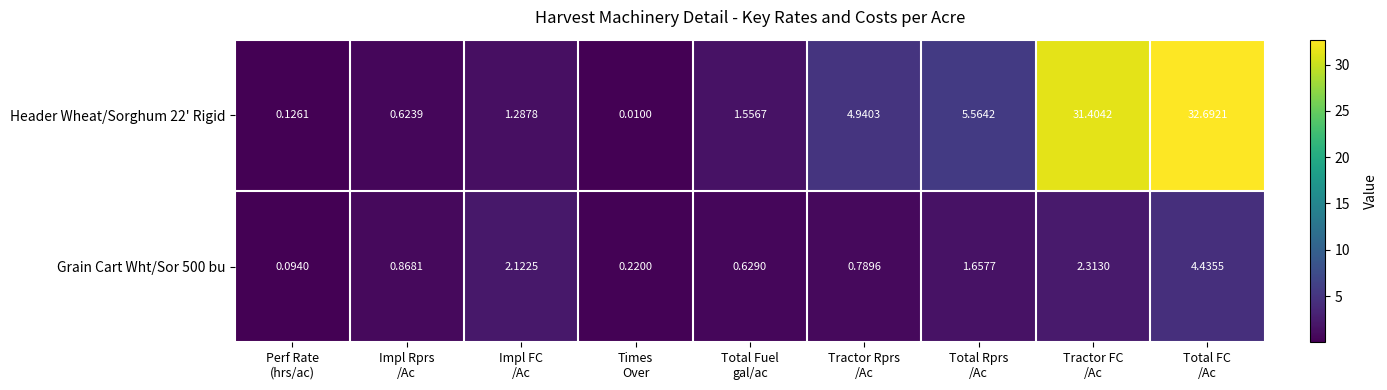

Which series has the widest spread of values?

Header Wheat/Sorghum 22' Rigid